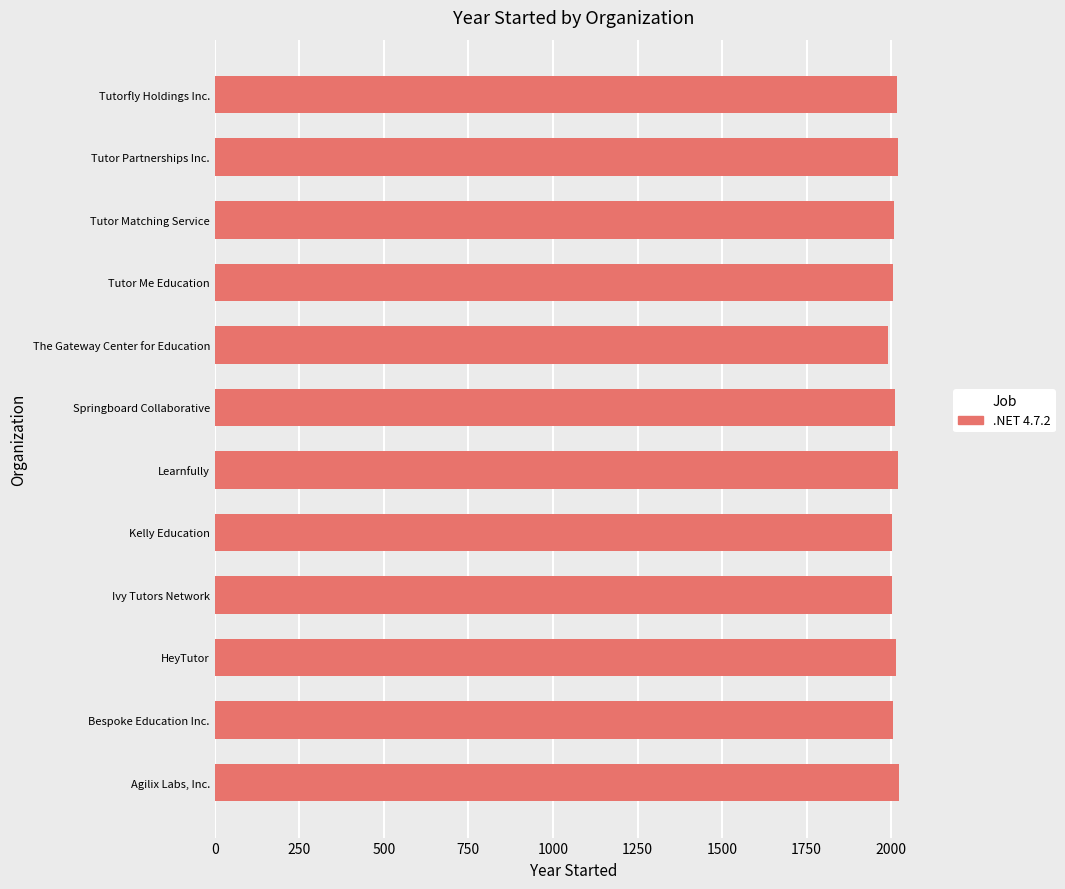

Are the bars horizontal?

Yes